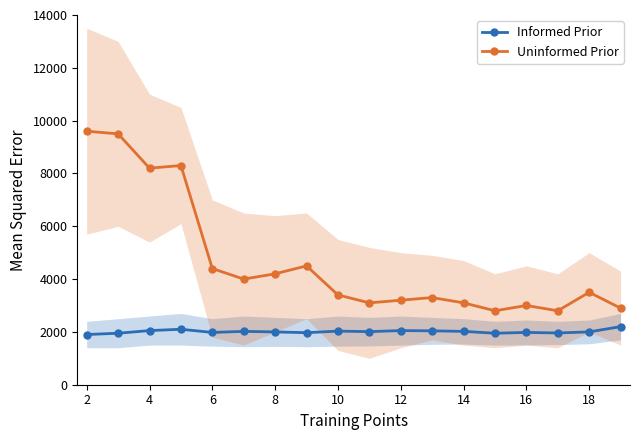

True or false: Informed Prior and Uninformed Prior intersect in this chart.

False